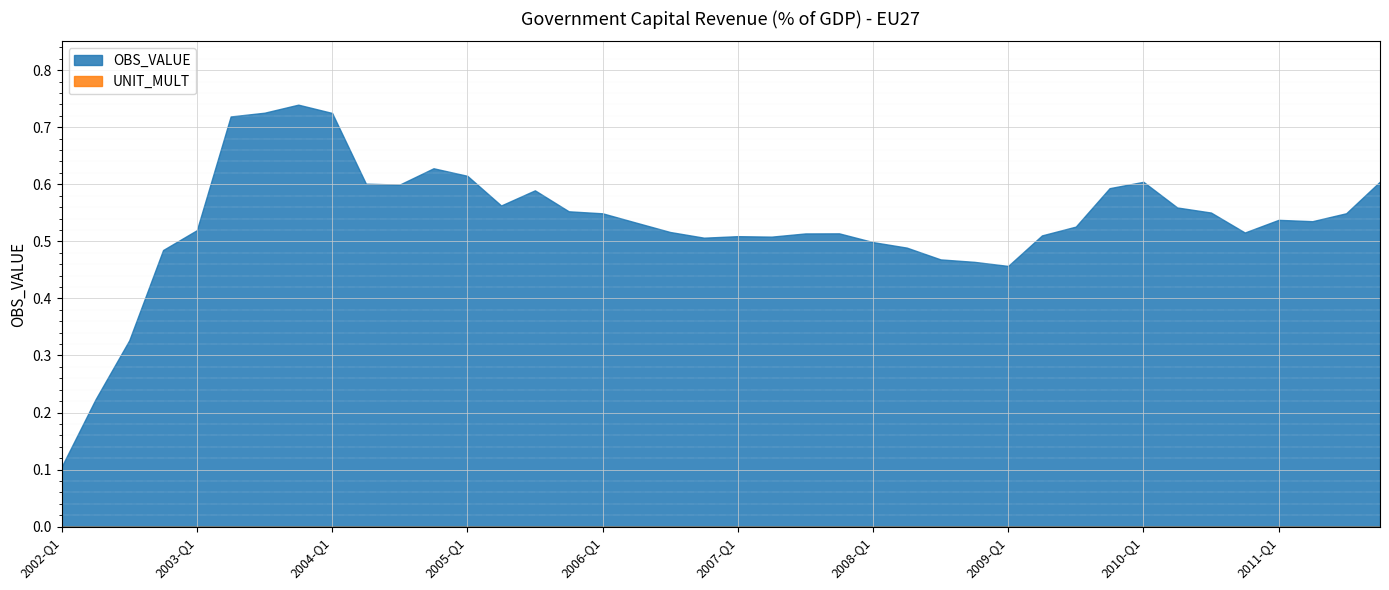

At which category is the sum across all series the highest?

2003-Q4